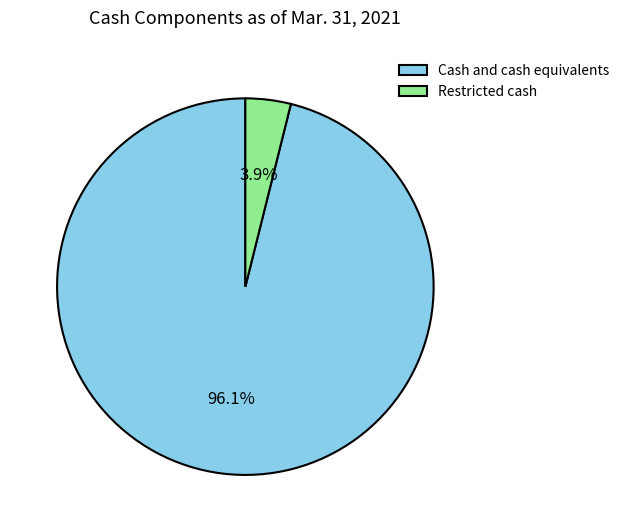

What percentage do Cash and cash equivalents and Restricted cash together represent?

100.0%